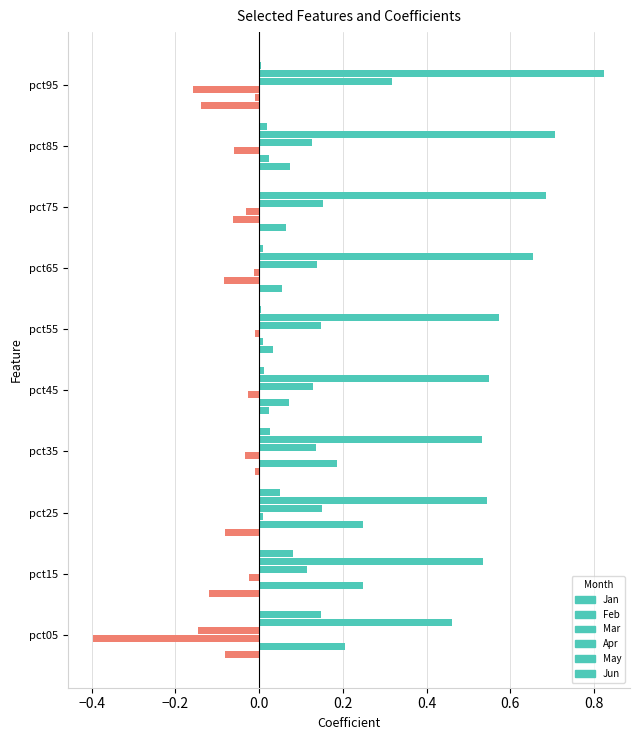

Reading right to left, transcribe all the data shown in this chart.

Jan: -0.1	0.1	0.1	0.1	0.0	0.0	-0.0	-0.1	-0.1	-0.1
Feb: -0.0	0.0	-0.1	-0.1	0.0	0.1	0.2	0.2	0.2	0.2
Mar: -0.2	-0.1	-0.0	-0.0	-0.0	-0.0	-0.0	0.0	-0.0	-0.4
Apr: 0.3	0.1	0.2	0.1	0.1	0.1	0.1	0.2	0.1	-0.1
May: 0.8	0.7	0.7	0.7	0.6	0.5	0.5	0.5	0.5	0.5
Jun: 0.0	0.0	0.0	0.0	0.0	0.0	0.0	0.0	0.1	0.1